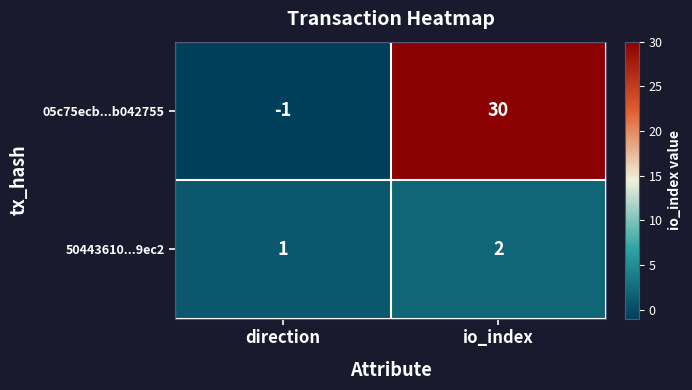

How many data points in 05c75ecb...b042755 are less than 30?

1